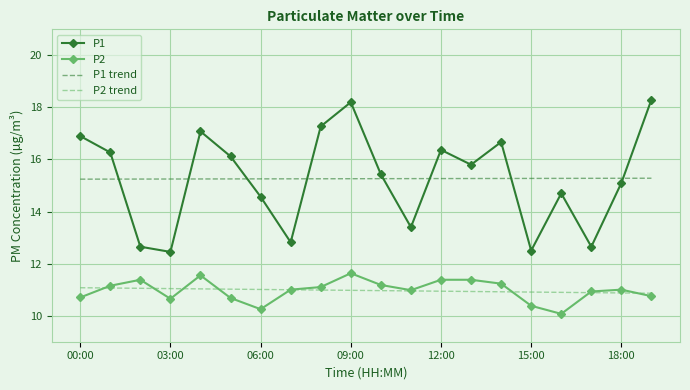

What is the greatest value displayed?

18.3